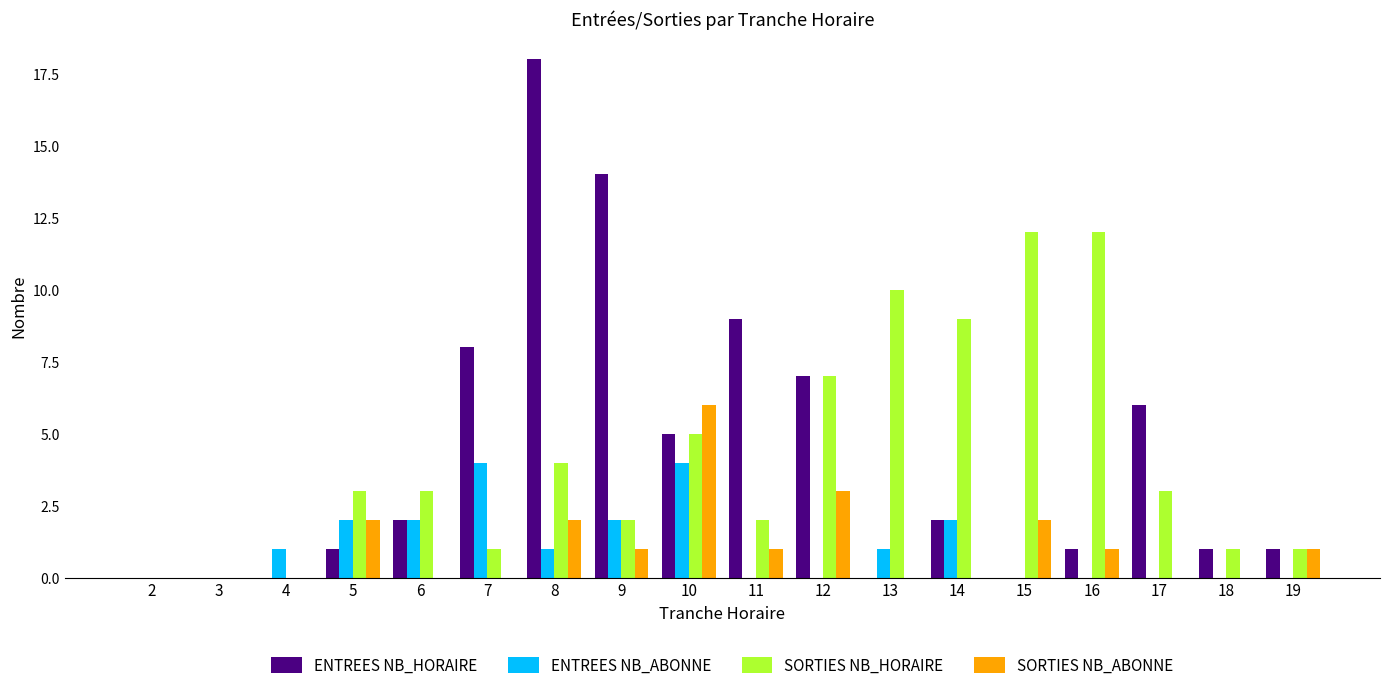

Reading right to left, list all the values displayed in this chart.

ENTREES NB_HORAIRE: 1	1	6	1	0	2	0	7	9	5	14	18	8	2	1	0	0	0
ENTREES NB_ABONNE: 0	0	0	0	0	2	1	0	0	4	2	1	4	2	2	1	0	0
SORTIES NB_HORAIRE: 1	1	3	12	12	9	10	7	2	5	2	4	1	3	3	0	0	0
SORTIES NB_ABONNE: 1	0	0	1	2	0	0	3	1	6	1	2	0	0	2	0	0	0